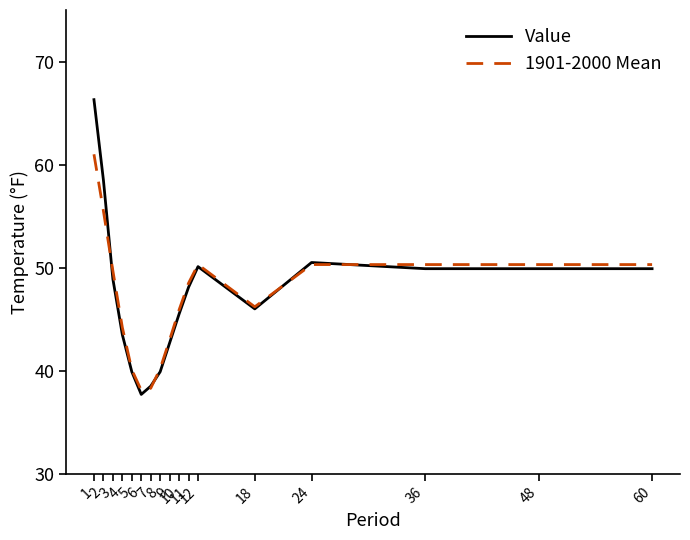

Which series has the largest range (max minus min)?

Value